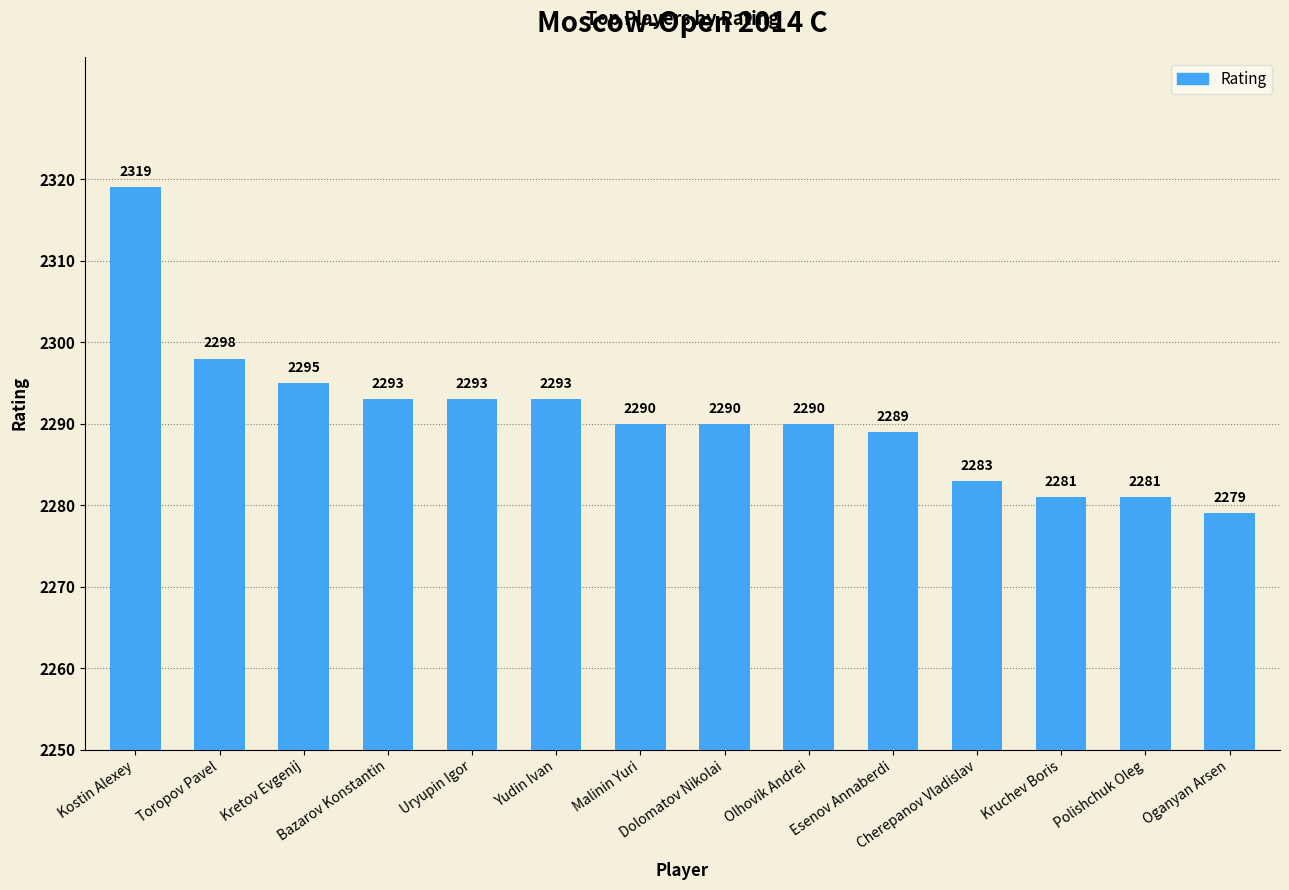

Which label corresponds to the largest value in the chart?

Kostin Alexey